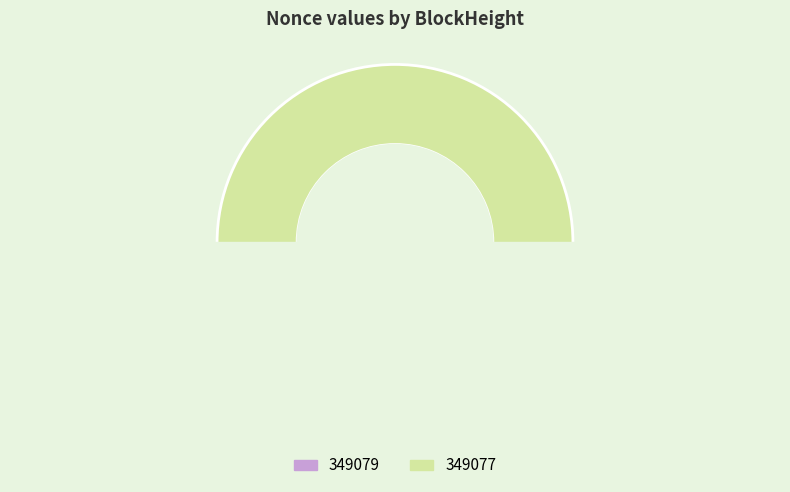

Does 349079 represent more than half of the total?

No